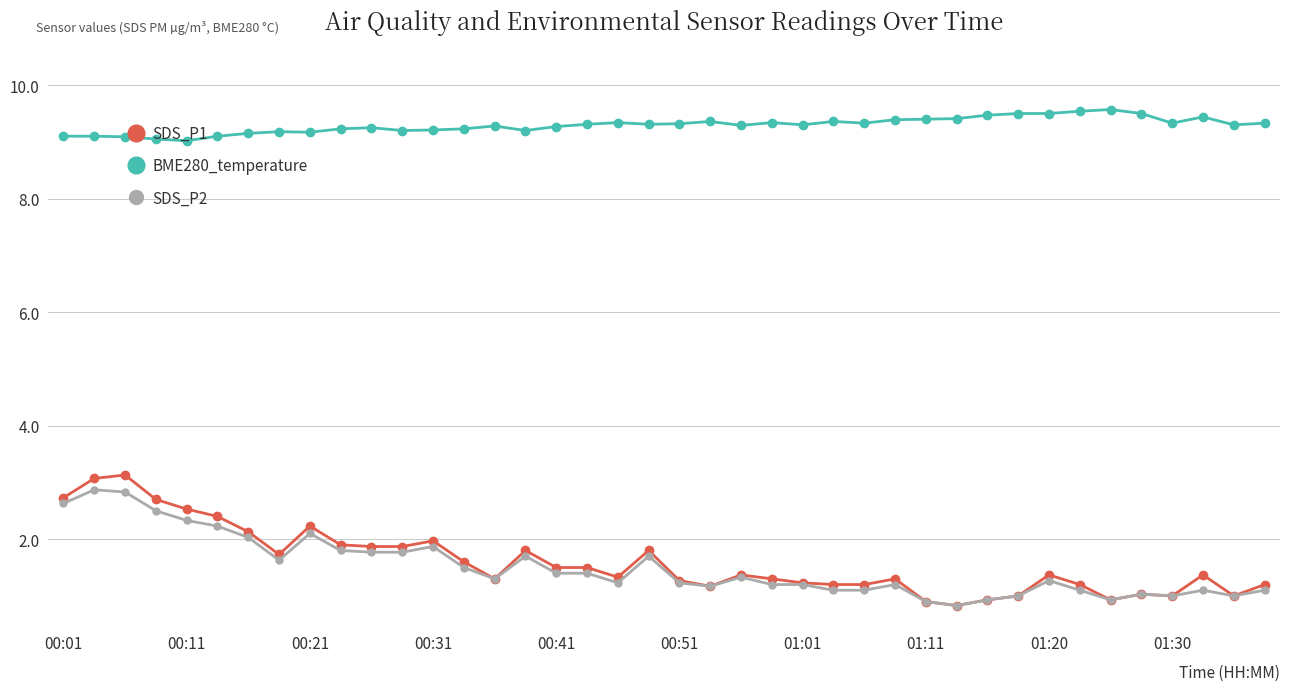

True or false: SDS_P1 has more than 1 interior local peaks.

True